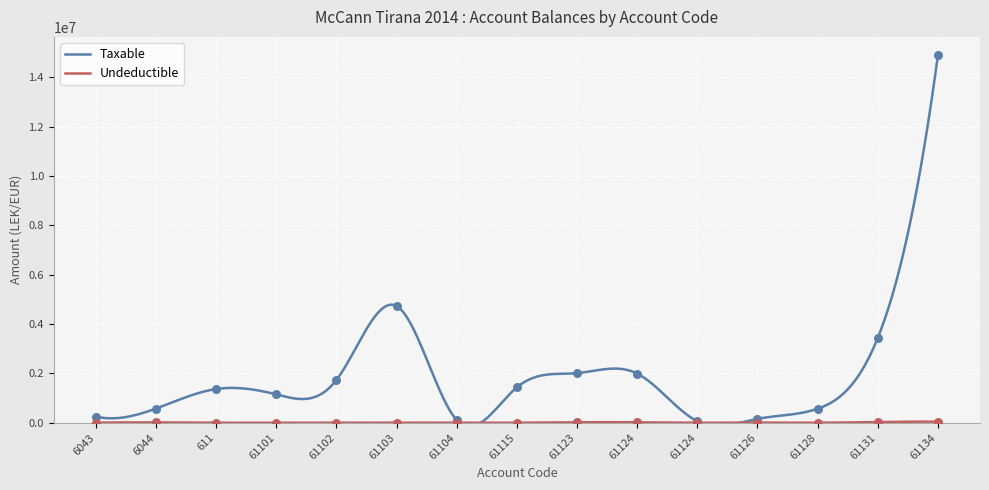

Which series reaches the maximum Y coordinate?

Taxable